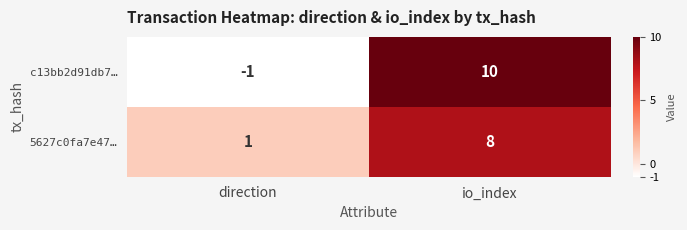

How many values in c13bb2d91db7… are below zero?

1